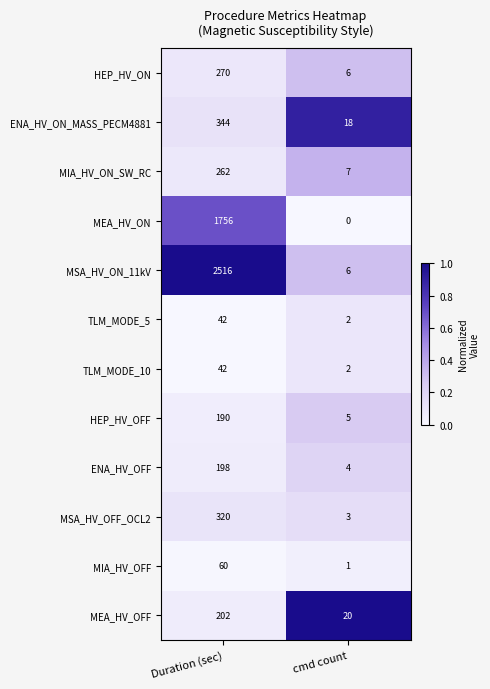

Reading left to right, transcribe all the data shown in this chart.

HEP_HV_ON: Duration (sec)=270	cmd count=6
ENA_HV_ON_MASS_PECM4881: Duration (sec)=344	cmd count=18
MIA_HV_ON_SW_RC: Duration (sec)=262	cmd count=7
MEA_HV_ON: Duration (sec)=1756	cmd count=0
MSA_HV_ON_11kV: Duration (sec)=2516	cmd count=6
TLM_MODE_5: Duration (sec)=42	cmd count=2
TLM_MODE_10: Duration (sec)=42	cmd count=2
HEP_HV_OFF: Duration (sec)=190	cmd count=5
ENA_HV_OFF: Duration (sec)=198	cmd count=4
MSA_HV_OFF_OCL2: Duration (sec)=320	cmd count=3
MIA_HV_OFF: Duration (sec)=60	cmd count=1
MEA_HV_OFF: Duration (sec)=202	cmd count=20